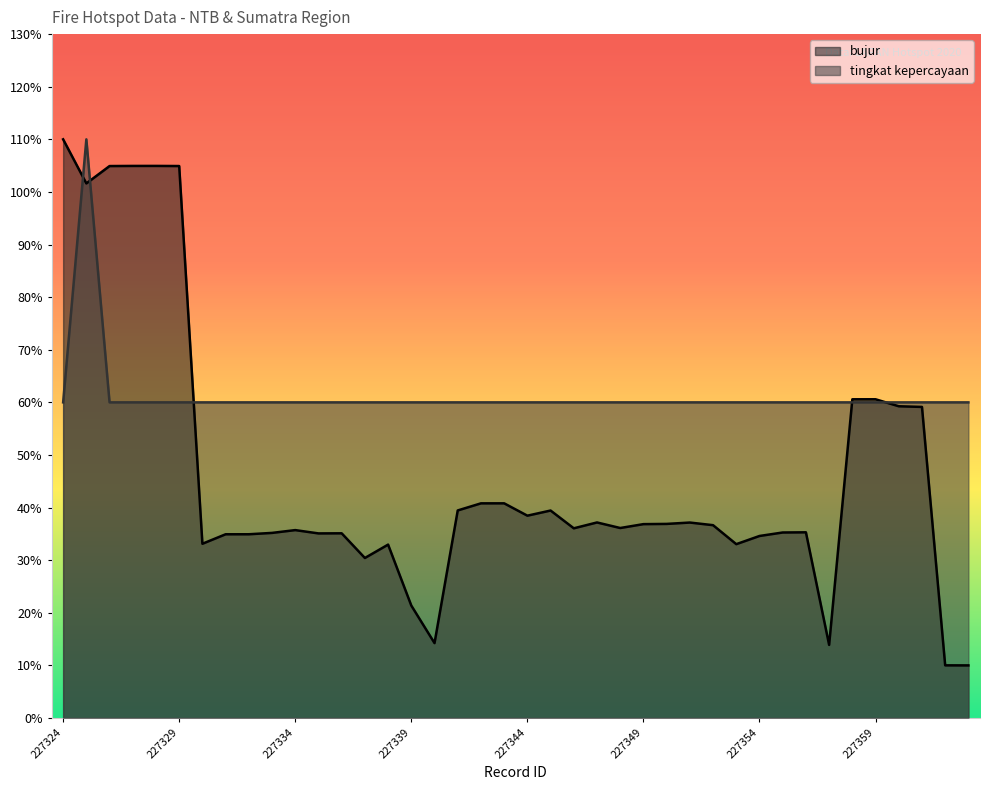

List the labels in order of value, smallest first.

227324, 227326, 227327, 227328, 227329, 227330, 227331, 227332, 227333, 227334, 227335, 227336, 227337, 227338, 227339, 227340, 227341, 227342, 227343, 227344, 227345, 227346, 227347, 227348, 227349, 227350, 227351, 227352, 227353, 227354, 227355, 227356, 227357, 227358, 227359, 227360, 227361, 227362, 227363, 227325